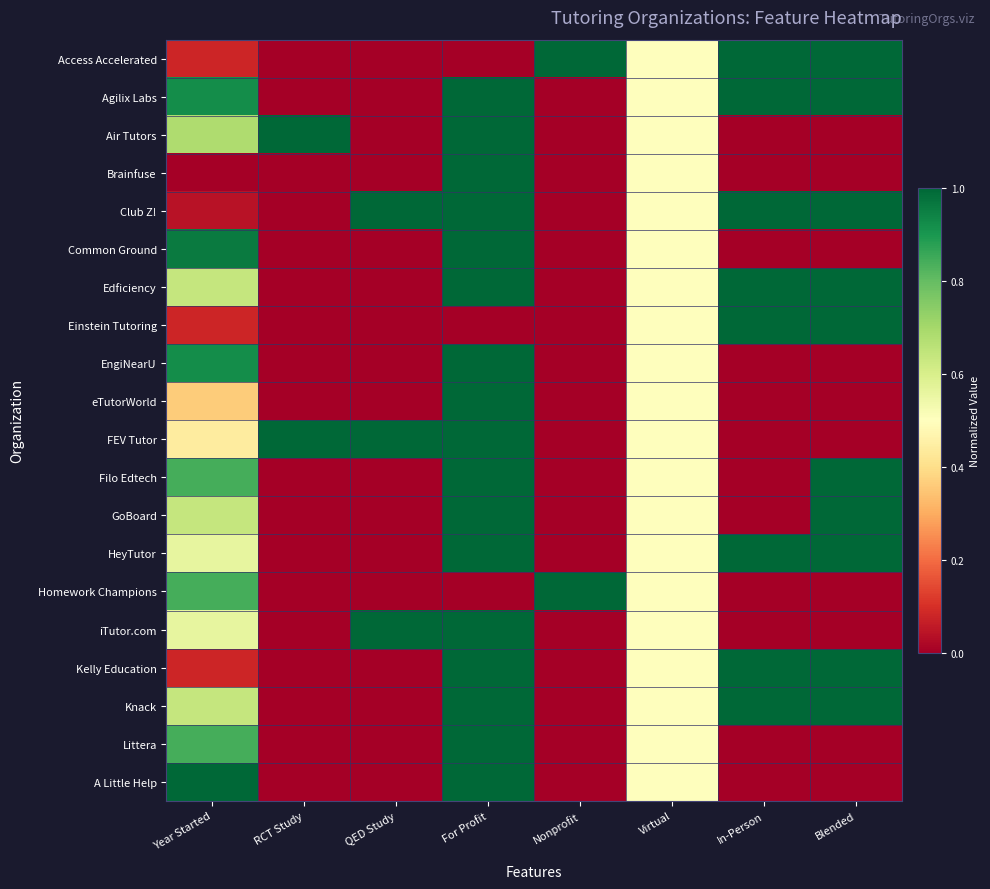

At which category is the sum across all series the highest?

For Profit